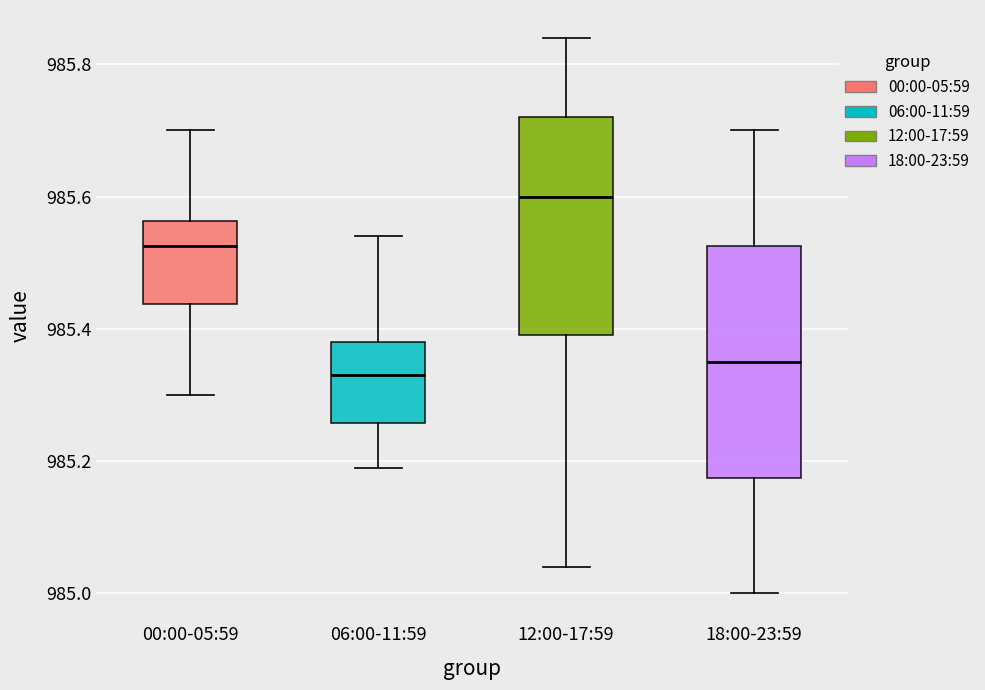

Where is the upper edge of the box for 06:00-11:59 on the y-axis? The values are not printed on the chart, so give them approximately, as read against the axis.

985.38